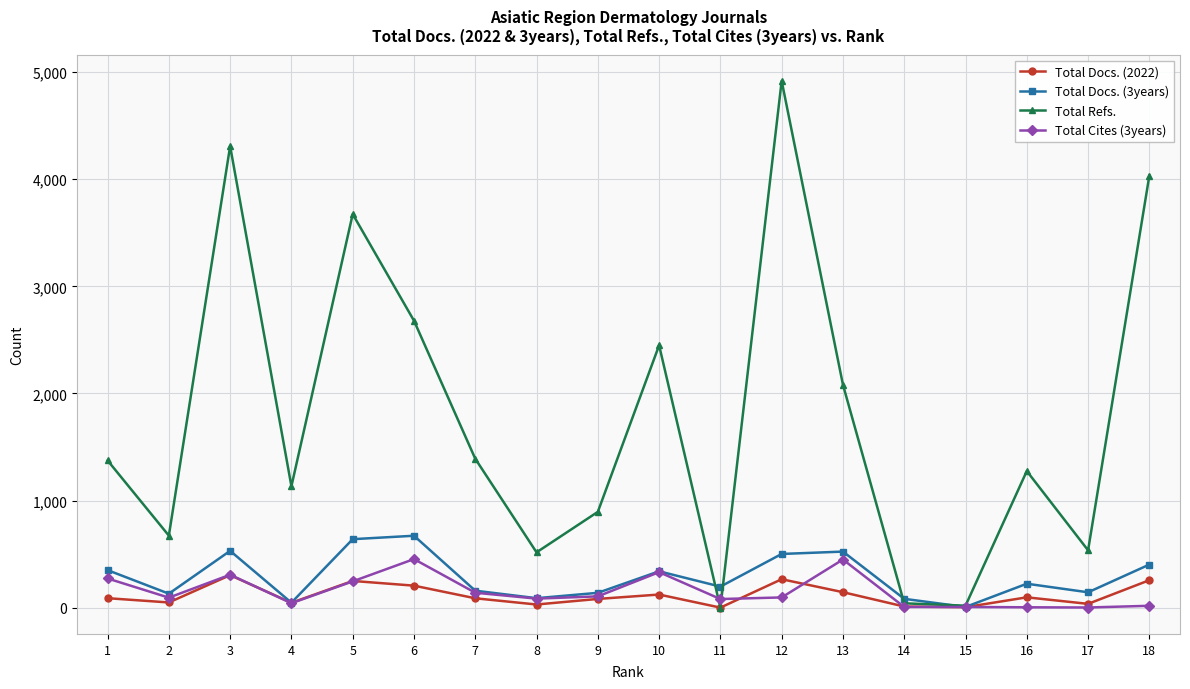

What is the difference between the second highest and second lowest values in the Total Docs. (2022) series?

261